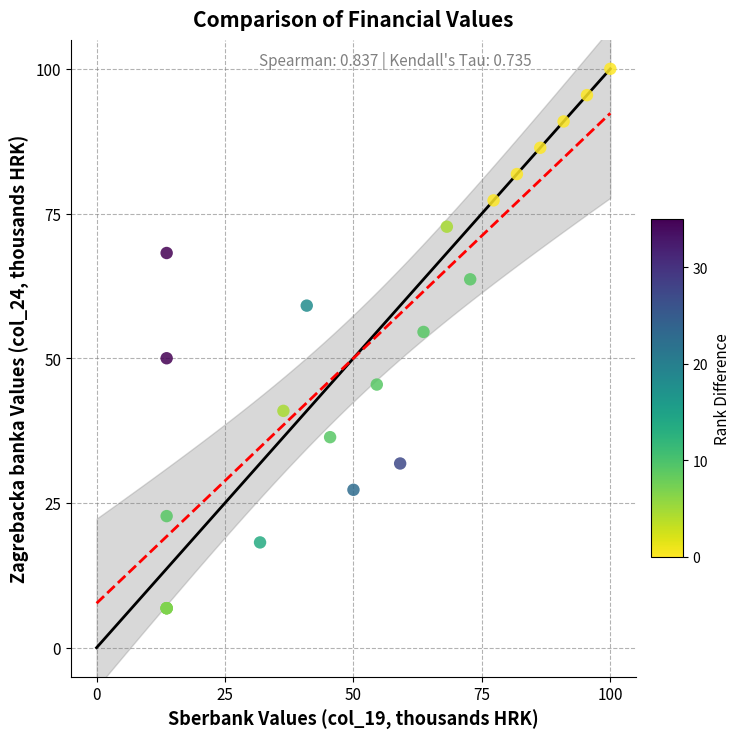

What Y value in the scatter plot is closest to 53?

54.5